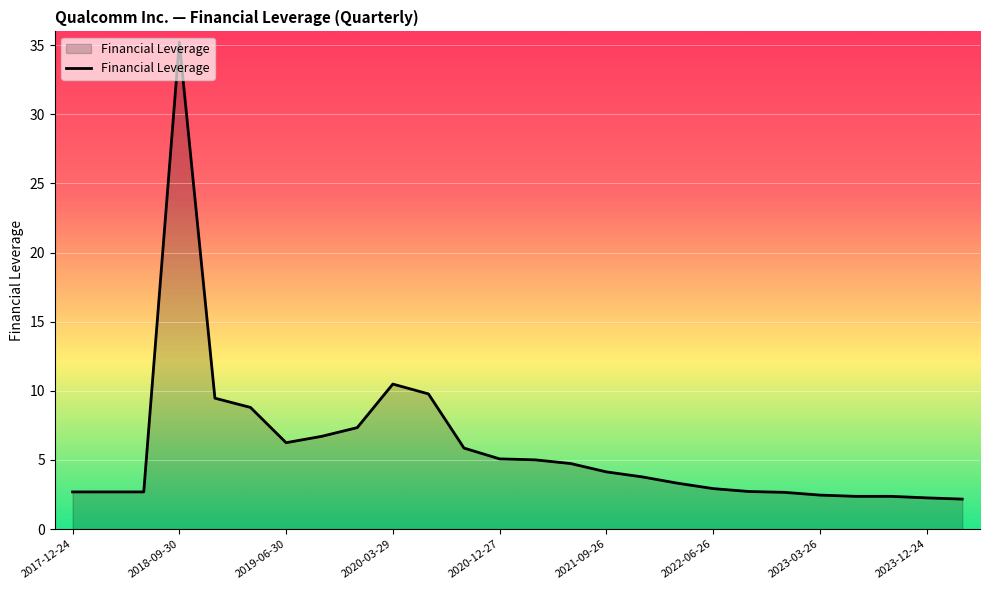

What is the greatest value displayed?

35.2